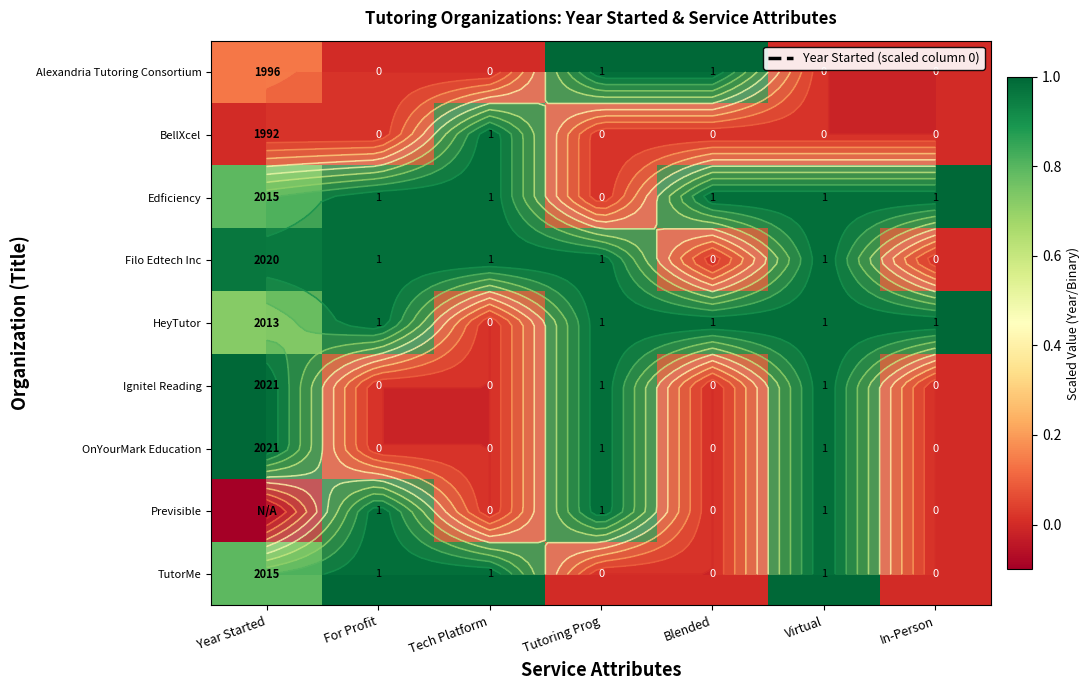

Which has a higher value, For Profit or Tech Platform?

For Profit